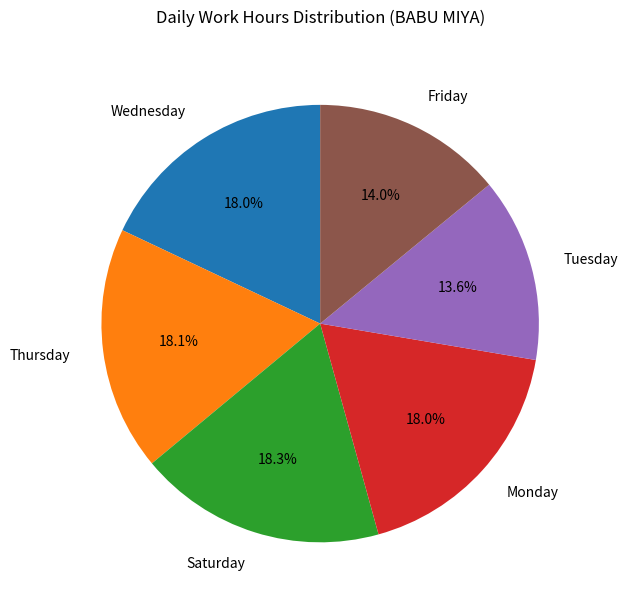

What percentage is NOT represented by Wednesday?

82.0%